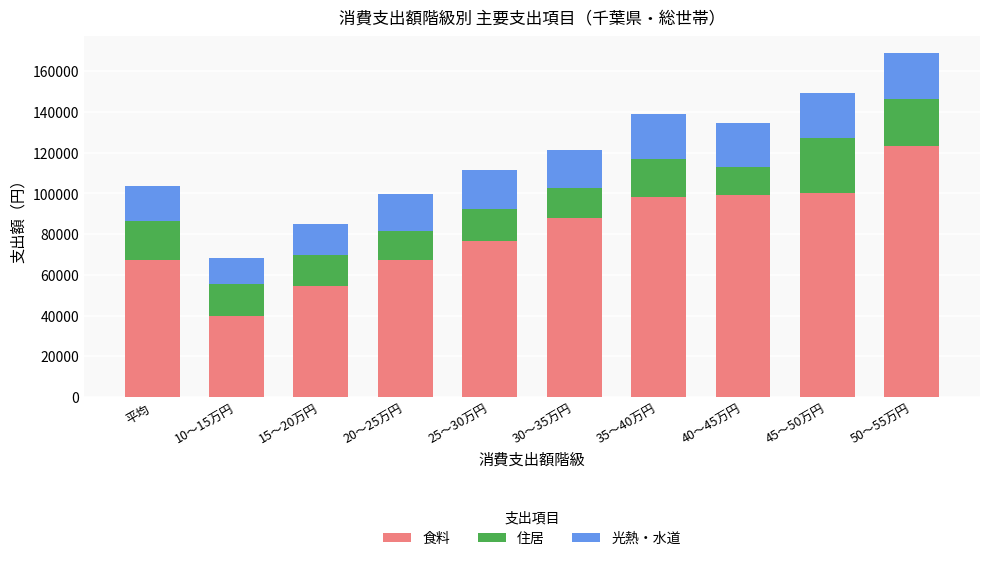

What is the highest value of the 食料 series?

123443